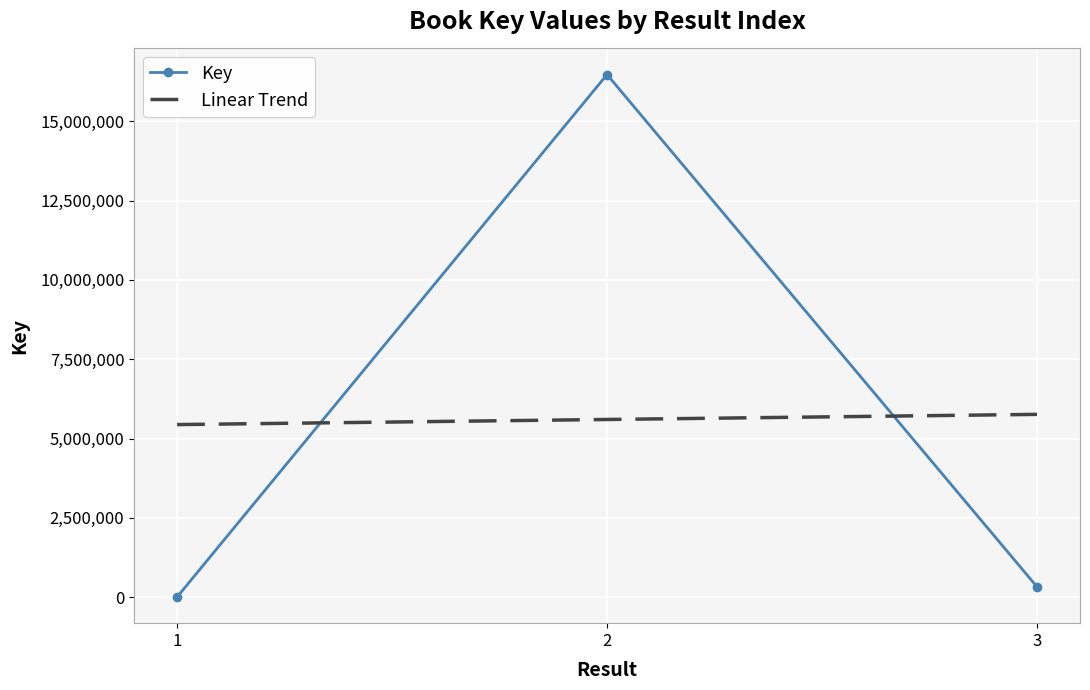

What is the lowest value of the Key series?

6423.0